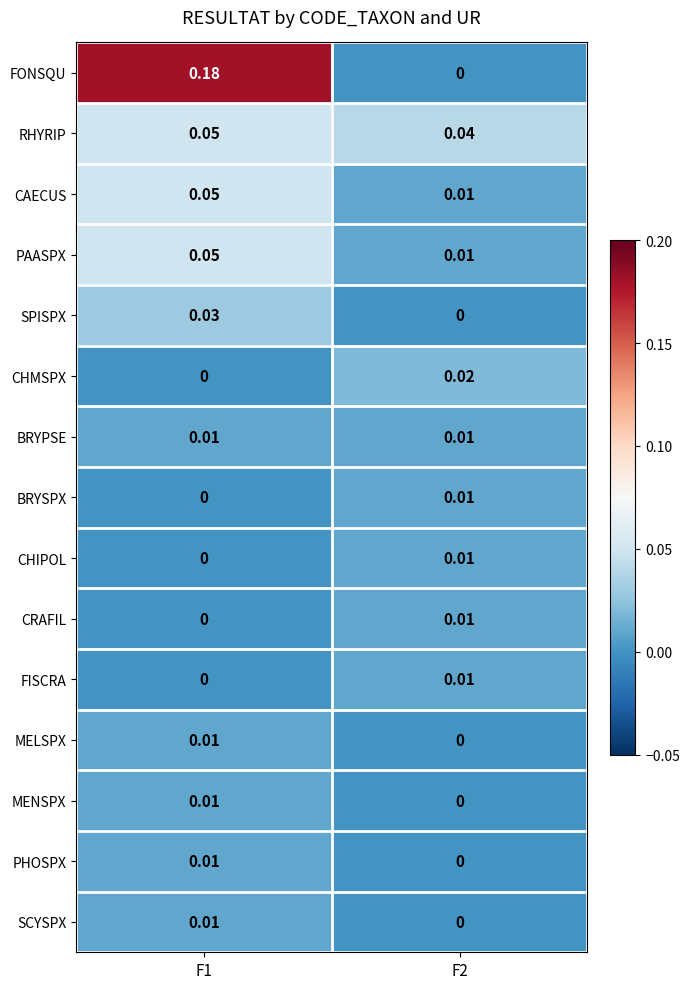

Which series has the largest range (max minus min)?

FONSQU